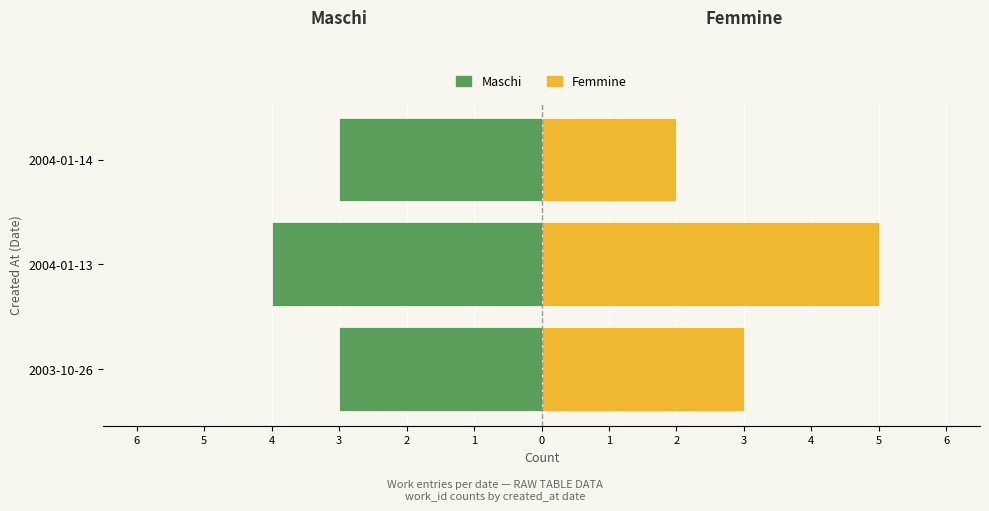

What is the greatest value displayed?

5